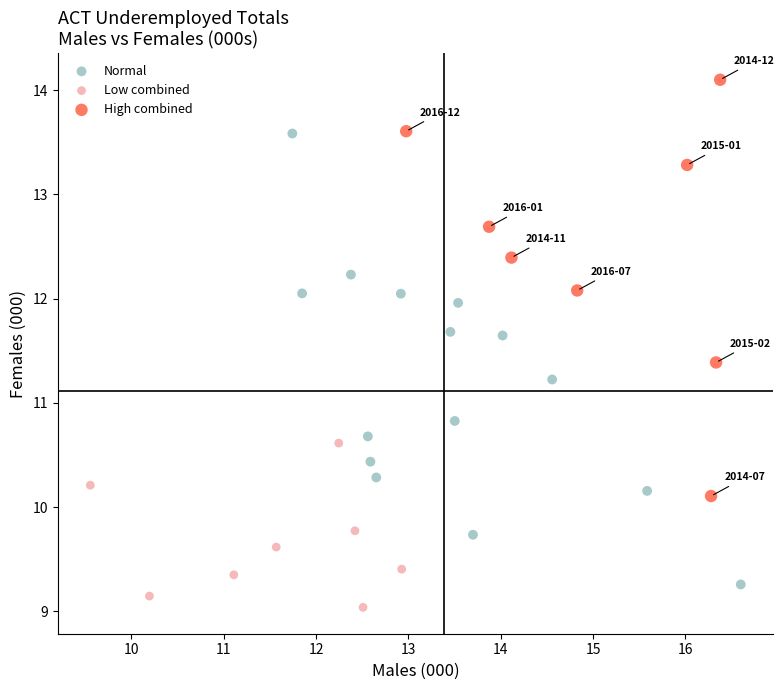

What are all the series names shown in the legend?

Normal, Low combined, High combined